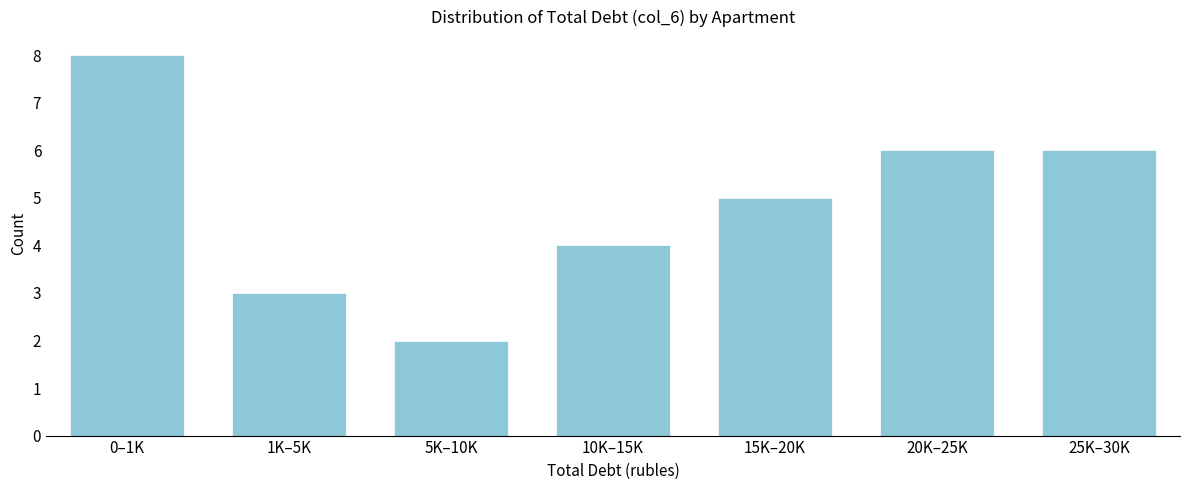

Reading right to left, list all the values displayed in this chart.

25K–30K=6	20K–25K=6	15K–20K=5	10K–15K=4	5K–10K=2	1K–5K=3	0–1K=8